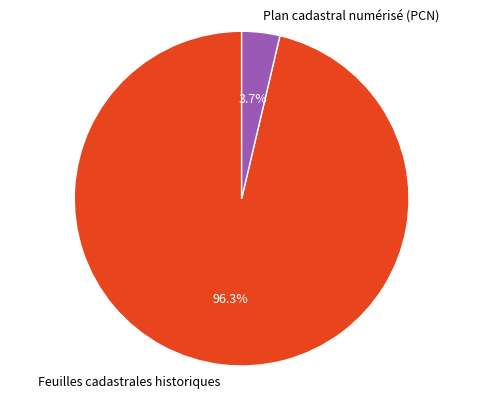

Rank the categories by value from lowest to highest.

Plan cadastral numérisé (PCN), Feuilles cadastrales historiques